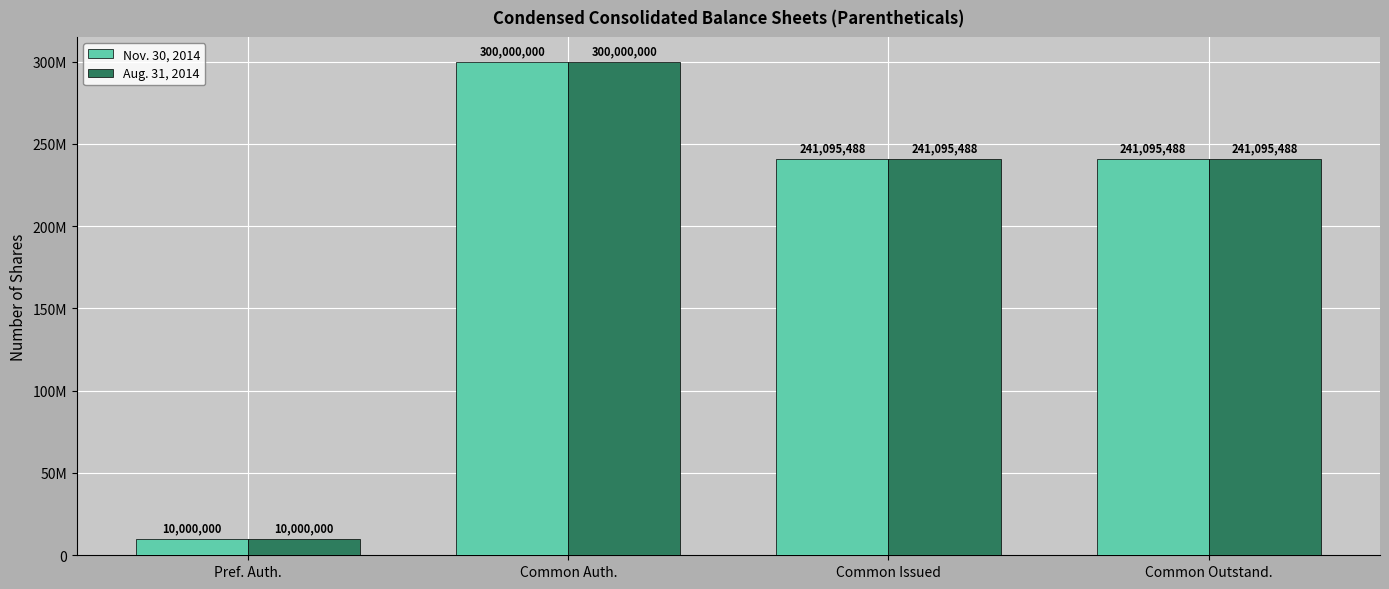

At which label does Nov. 30, 2014 reach its minimum?

Pref. Auth.